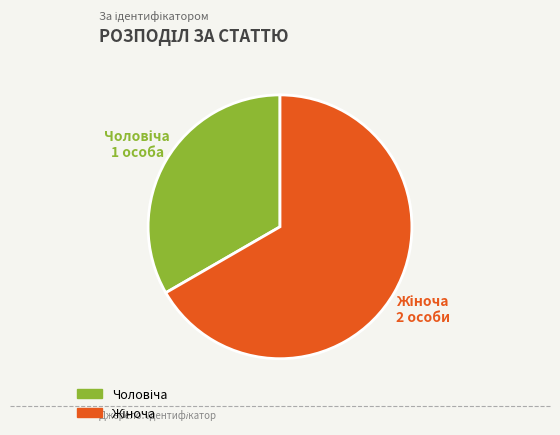

Count the number of slices in the pie.

2